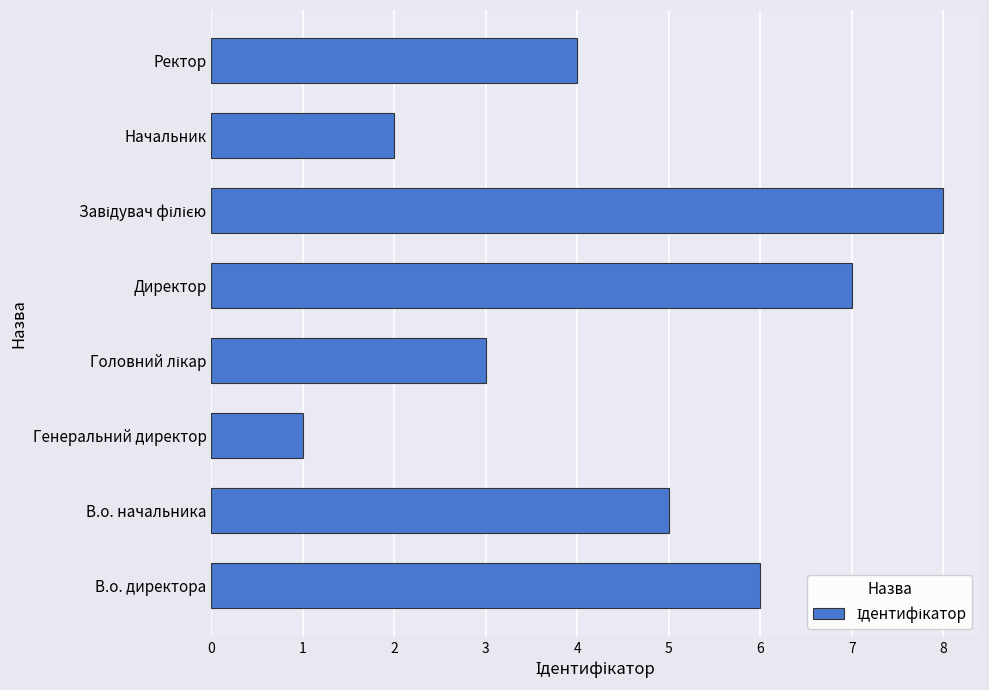

What is the sum of all values?

36